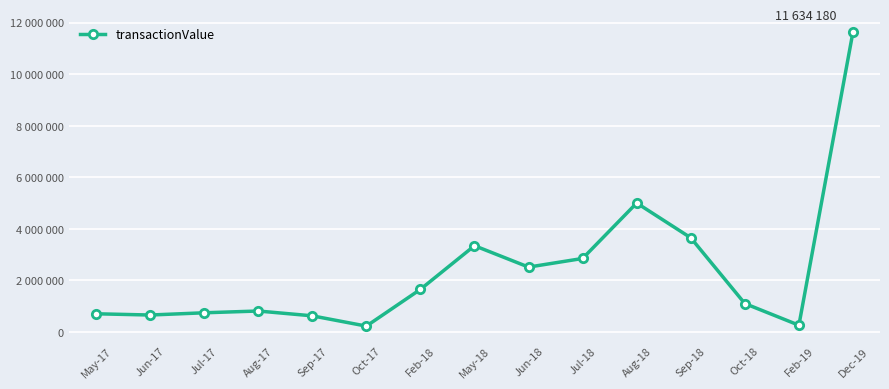

How many interior local peaks (higher than both neighbors) does the data have?

3